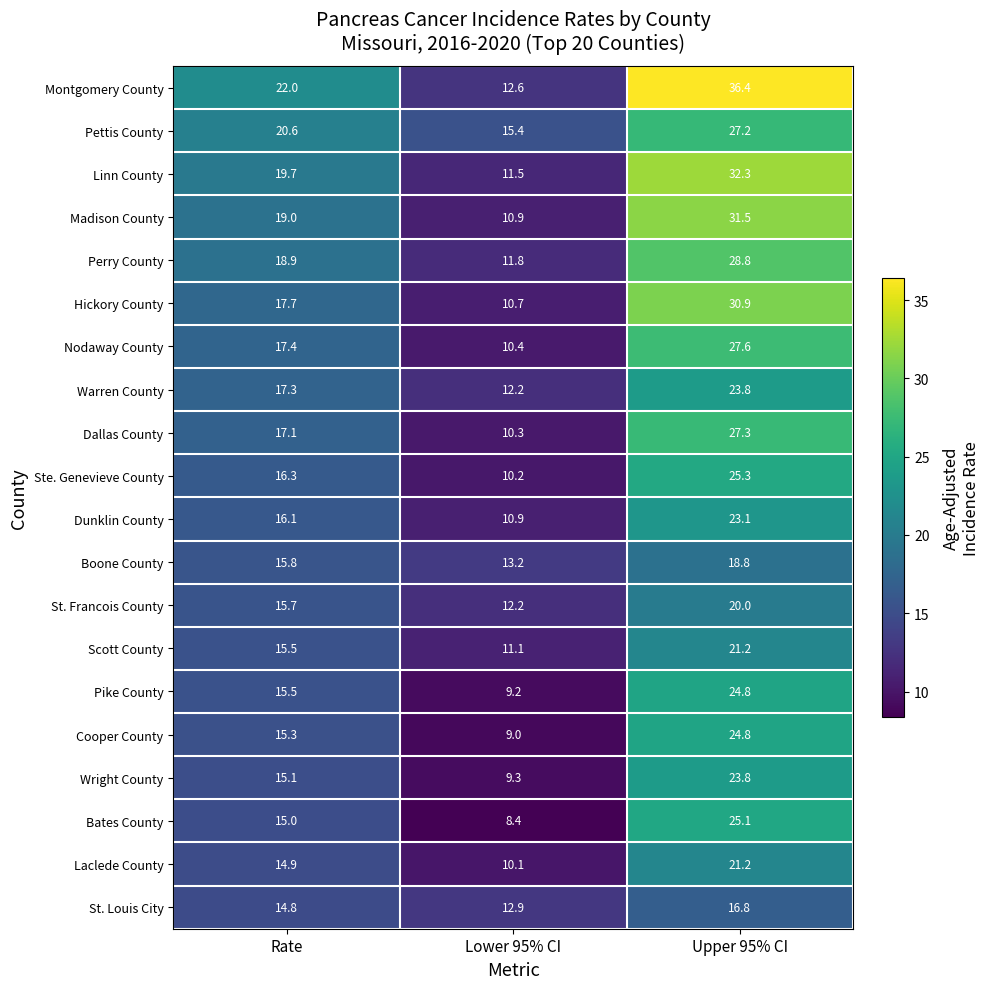

At how many categories does at least one series exceed 9?

3